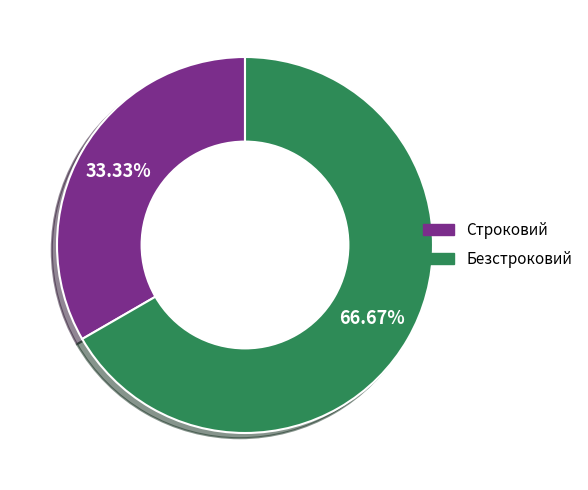

Count the number of slices in the pie.

2